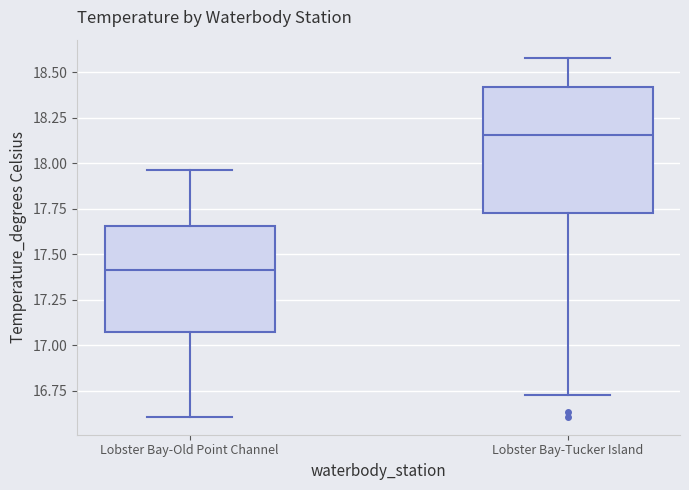

Where does the lower whisker of the box for Lobster Bay-Tucker Island end on the y-axis? The values are not printed on the chart, so give them approximately, as read against the axis.

16.75